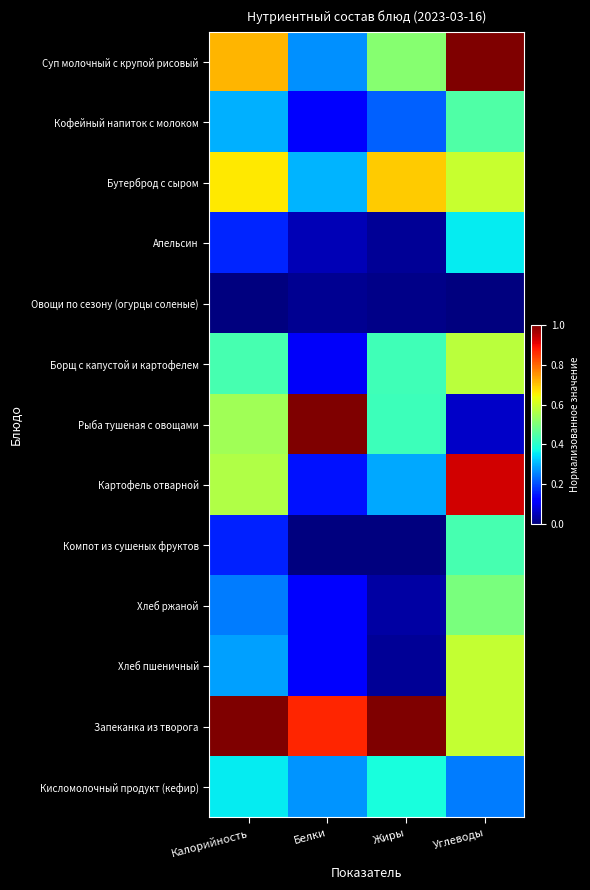

Reading right to left, extract all data points from this chart.

Суп молочный с крупой рисовый: Углеводы=1.0	Жиры=0.5	Белки=0.3	Калорийность=0.7
Кофейный напиток с молоком: Углеводы=0.4	Жиры=0.2	Белки=0.1	Калорийность=0.3
Бутерброд с сыром: Углеводы=0.6	Жиры=0.7	Белки=0.3	Калорийность=0.7
Апельсин: Углеводы=0.4	Жиры=0.0	Белки=0.0	Калорийность=0.2
Овощи по сезону (огурцы соленые): Углеводы=0.0	Жиры=0.0	Белки=0.0	Калорийность=0.0
Борщ с капустой и картофелем: Углеводы=0.6	Жиры=0.4	Белки=0.1	Калорийность=0.4
Рыба тушеная с овощами: Углеводы=0.1	Жиры=0.4	Белки=1.0	Калорийность=0.5
Картофель отварной: Углеводы=0.9	Жиры=0.3	Белки=0.1	Калорийность=0.6
Компот из сушеных фруктов: Углеводы=0.4	Жиры=0.0	Белки=0.0	Калорийность=0.2
Хлеб ржаной: Углеводы=0.5	Жиры=0.0	Белки=0.1	Калорийность=0.2
Хлеб пшеничный: Углеводы=0.6	Жиры=0.0	Белки=0.1	Калорийность=0.3
Запеканка из творога: Углеводы=0.6	Жиры=1.0	Белки=0.9	Калорийность=1.0
Кисломолочный продукт (кефир): Углеводы=0.2	Жиры=0.4	Белки=0.3	Калорийность=0.4